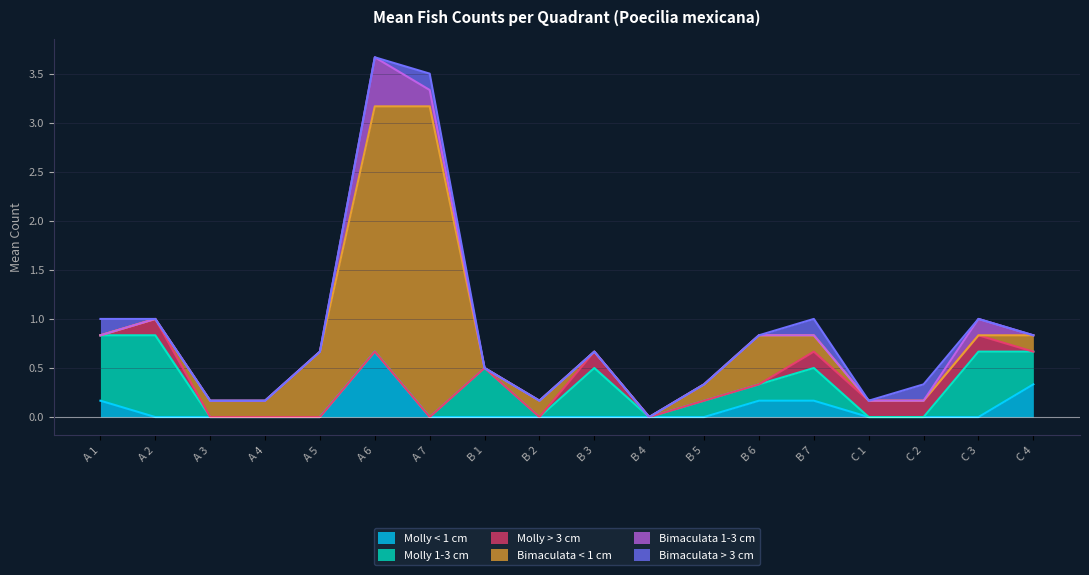

Which has a higher value, B 5 or A 3?

B 5